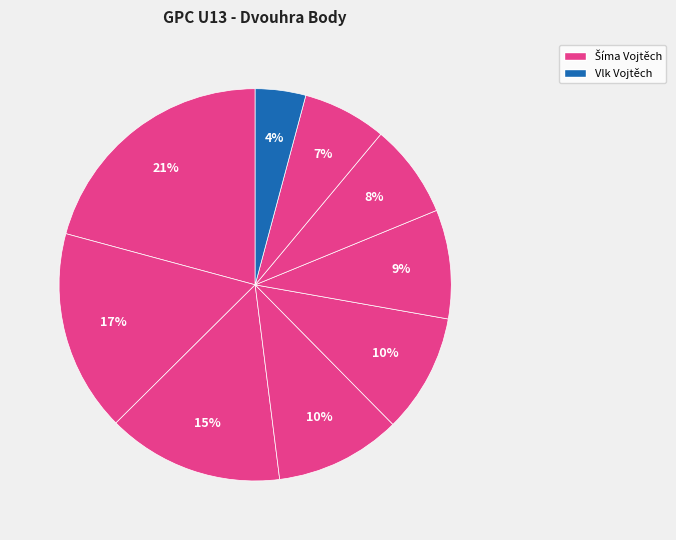

How many segments does this pie chart have?

9